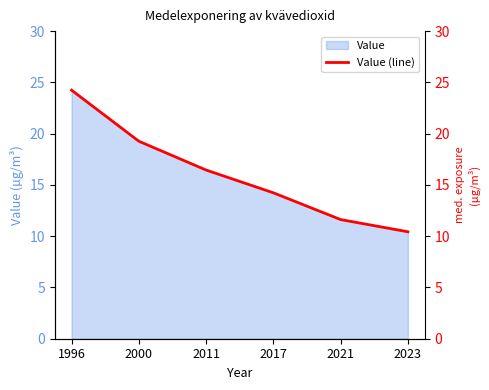

List the labels in order of value, smallest first.

2023, 2021, 2017, 2011, 2000, 1996